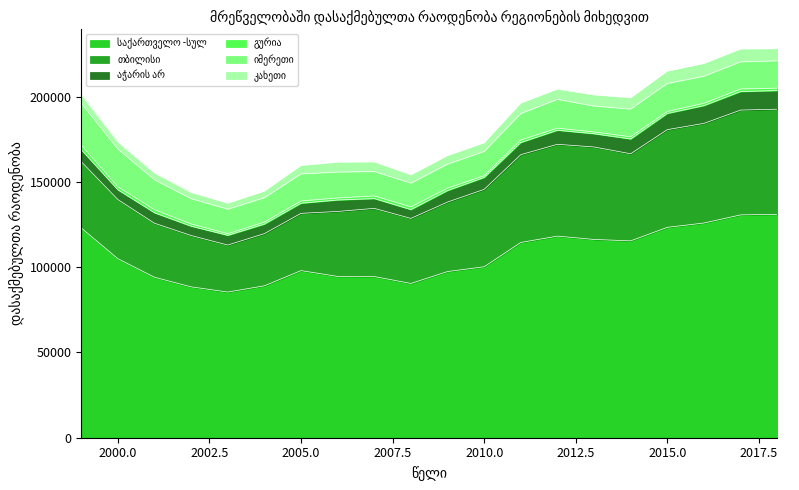

True or false: იმერეთი and კახეთი cross at least once.

False